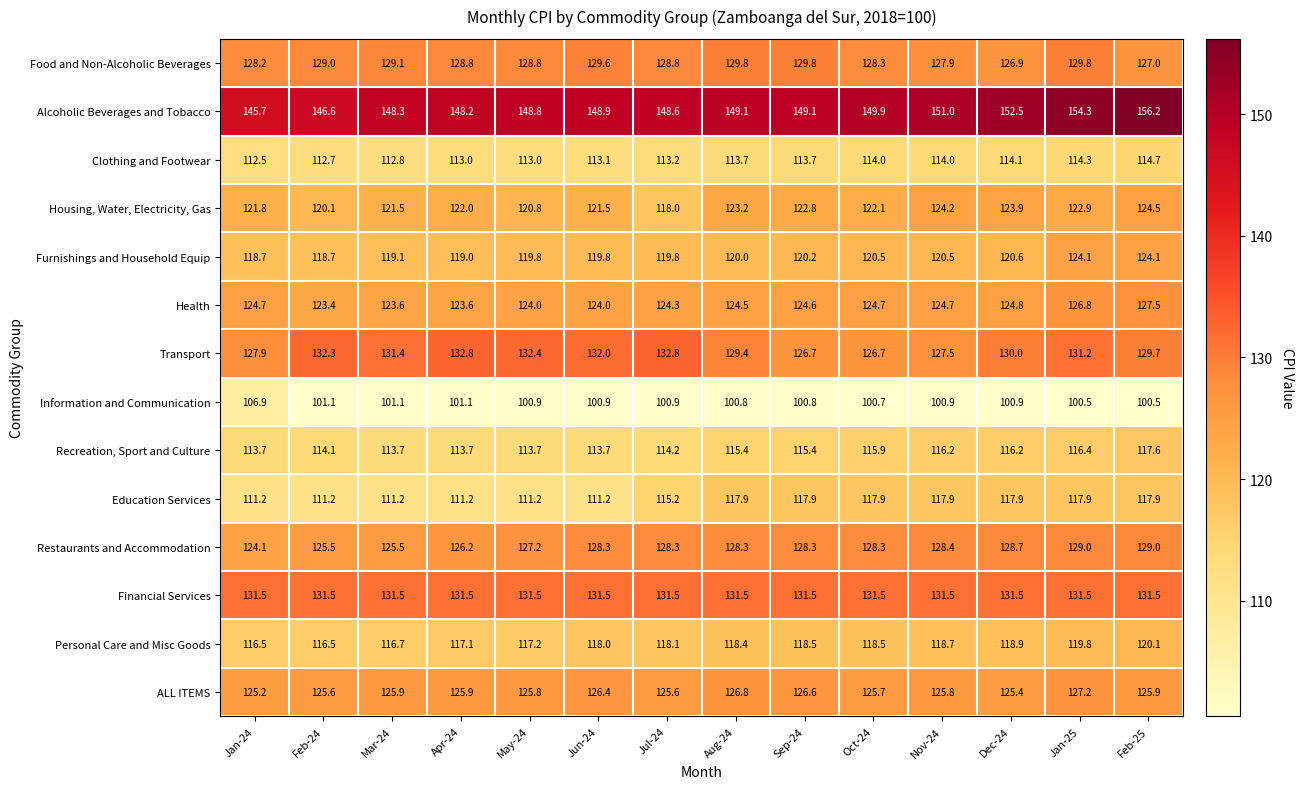

What is the approximate value of Financial Services at Oct-24?

131.5